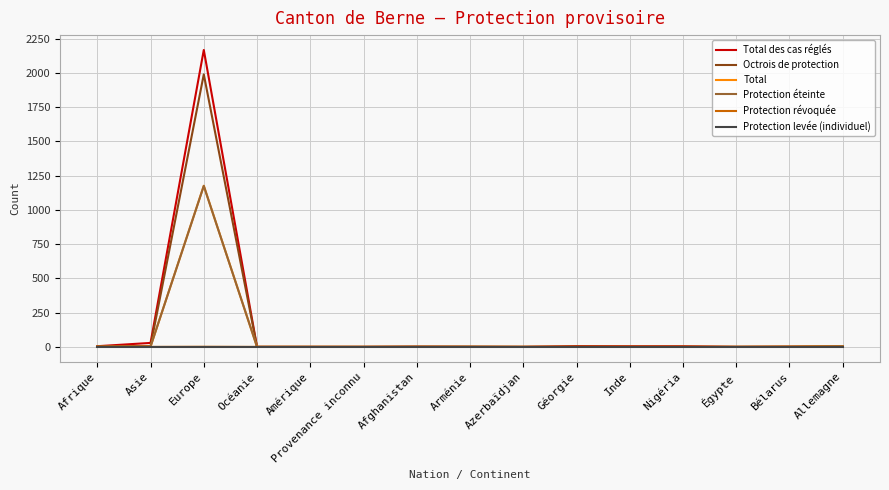

At which category is the sum across all series the highest?

Europe